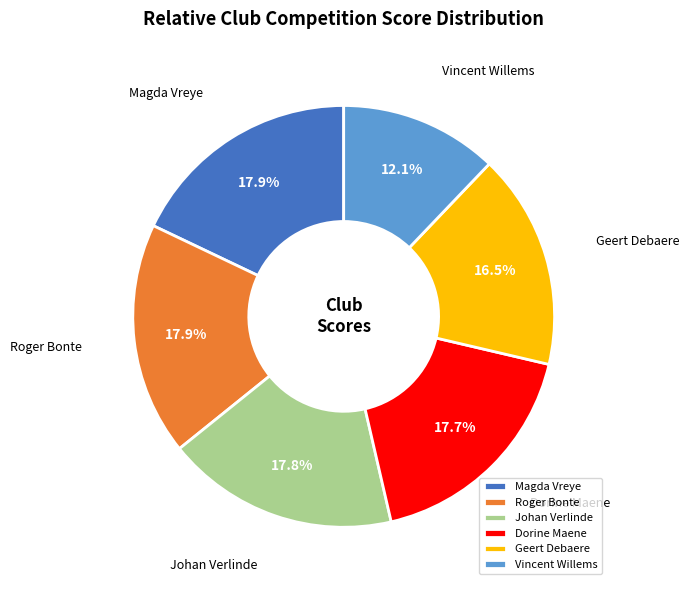

Which category has the smallest portion of the pie?

Vincent Willems